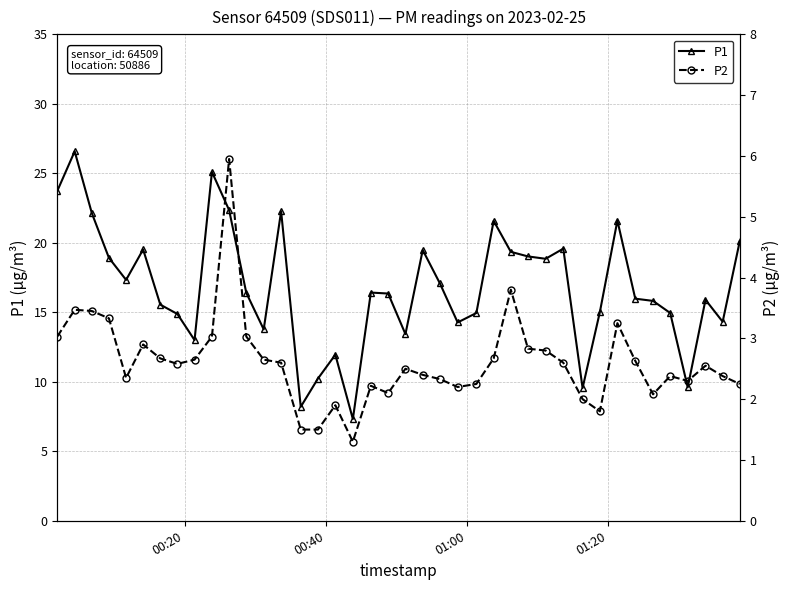

Reading left to right, transcribe all the data shown in this chart.

P1: 23.7	26.6	22.1	18.9	17.3	19.5	15.6	14.9	13.0	25.1	22.4	16.4	13.8	22.3	8.2	10.2	11.9	7.3	16.4	16.4	13.4	19.5	17.1	14.3	14.9	21.6	19.4	19.0	18.9	19.6	9.6	15.0	21.6	16.0	15.8	14.9	9.6	15.9	14.3	20.1
P2: 3.0	3.5	3.5	3.3	2.4	2.9	2.7	2.6	2.6	3.0	6.0	3.0	2.6	2.6	1.5	1.5	1.9	1.3	2.2	2.1	2.5	2.4	2.3	2.2	2.2	2.7	3.8	2.8	2.8	2.6	2.0	1.8	3.2	2.6	2.1	2.4	2.3	2.5	2.4	2.2